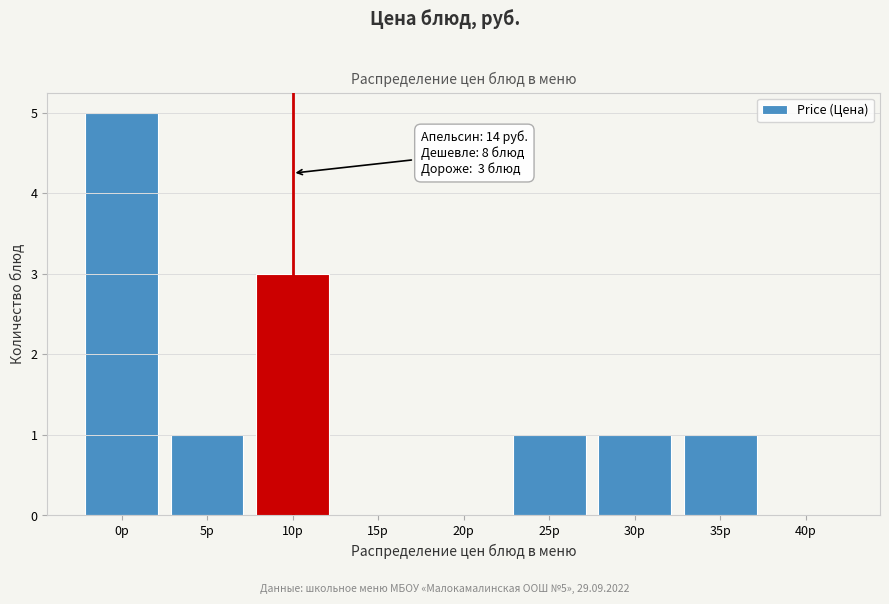

Reading right to left, what are all the values shown in this chart?

40р=0	35р=1	30р=1	25р=1	20р=0	15р=0	10р=3	5р=1	0р=5